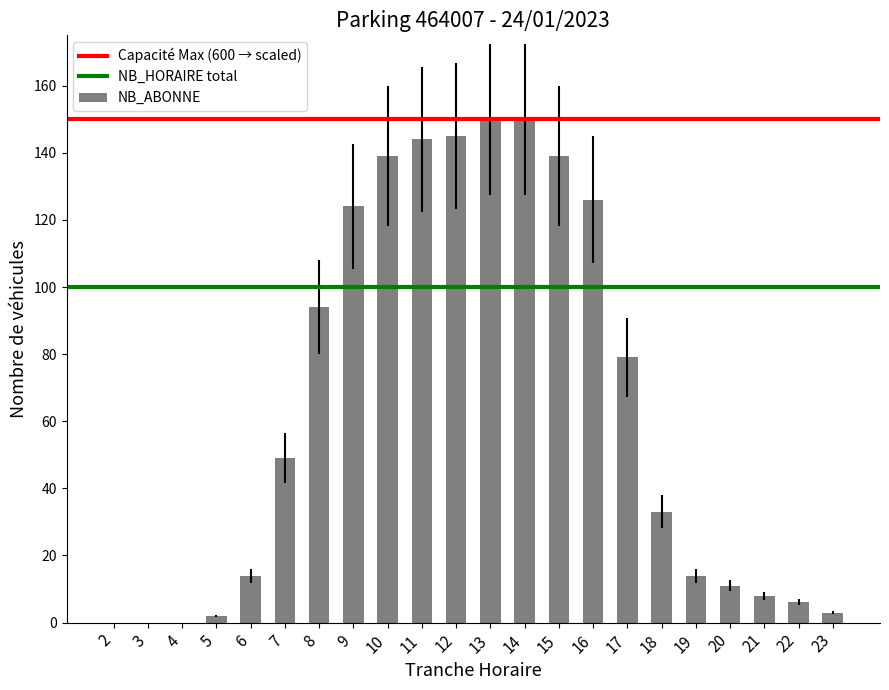

Are the bars horizontal?

No